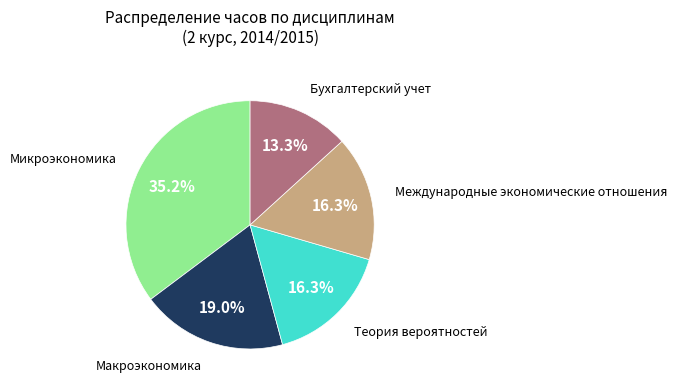

Is there any slice that represents more than half of the pie?

No